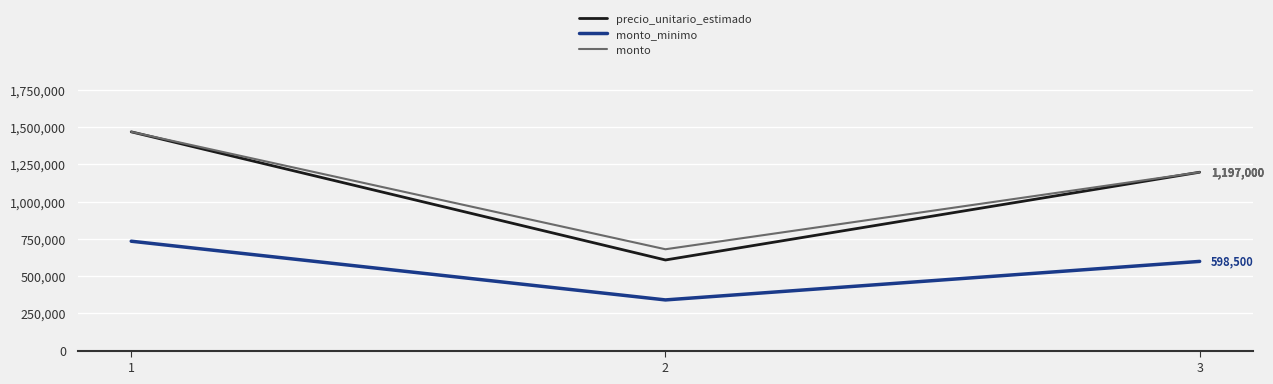

Where does the monto series first go above 1197000?

1